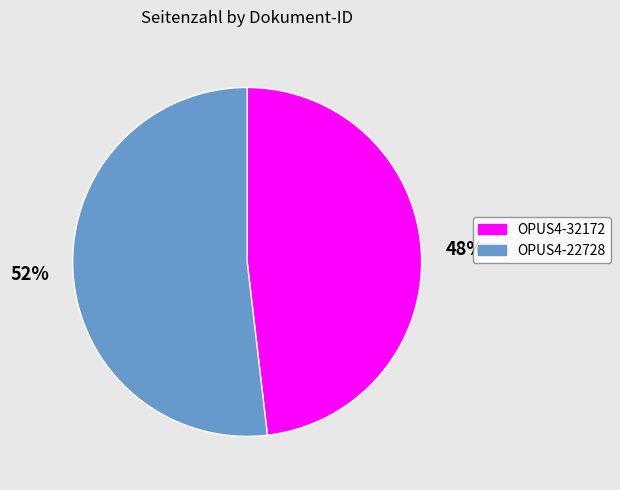

To the nearest percent, what is the difference between the largest and smallest slice percentages?

4%